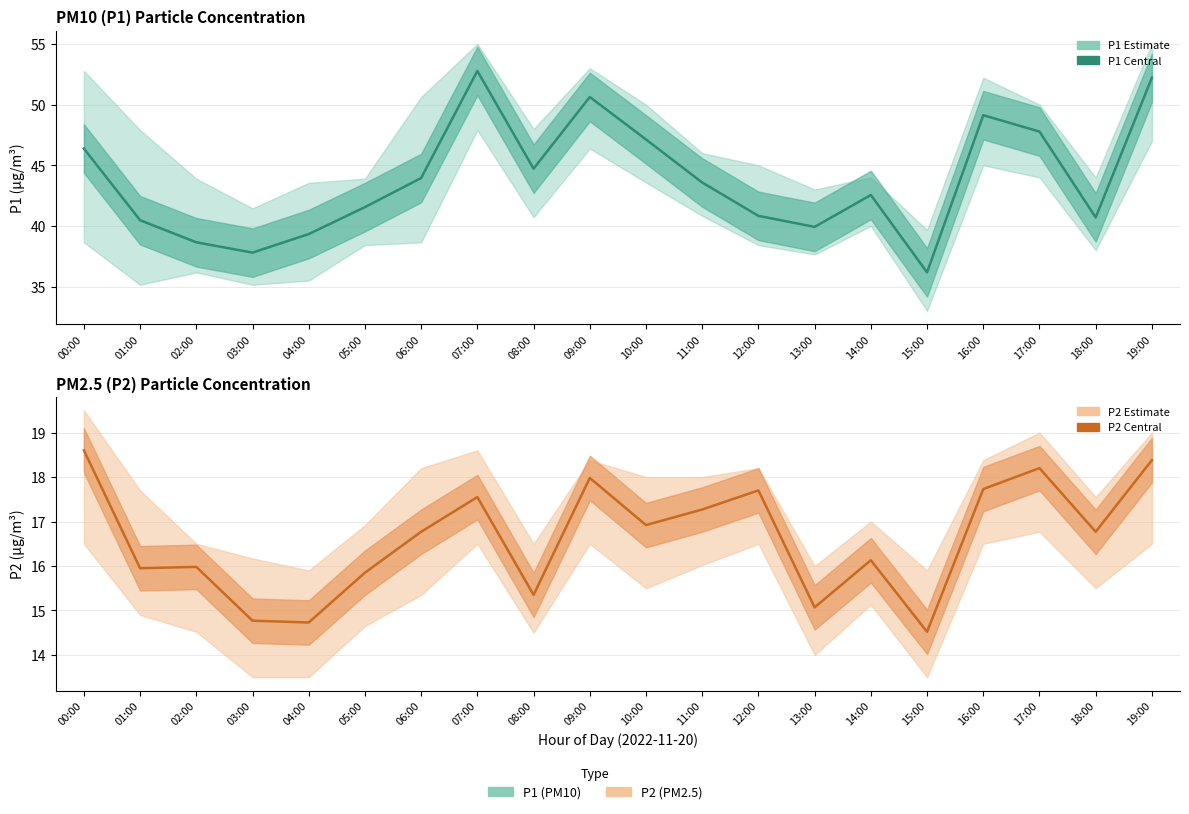

True or false: P1 has a value of 36.2 at 15:00.

True